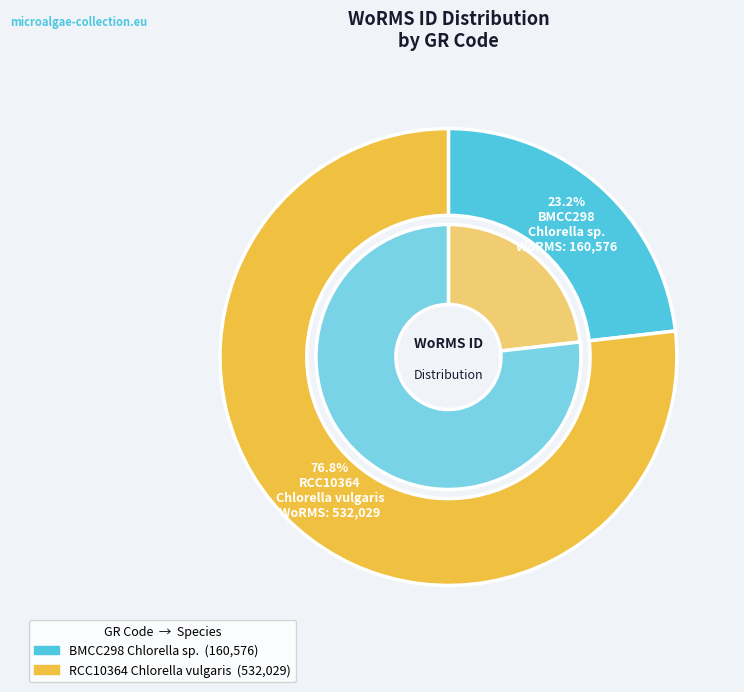

What percentage is the BMCC298
Chlorella sp. slice, to the nearest percent?

23%